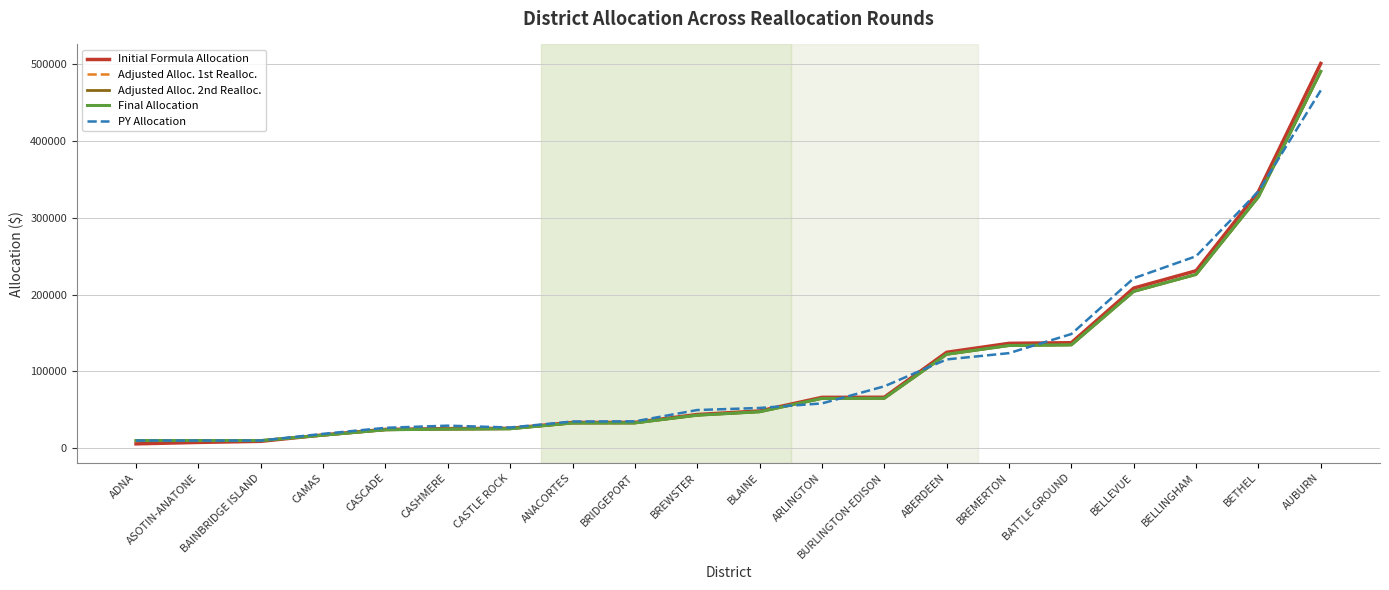

What is the sum of all PY Allocation values?

2101728.0